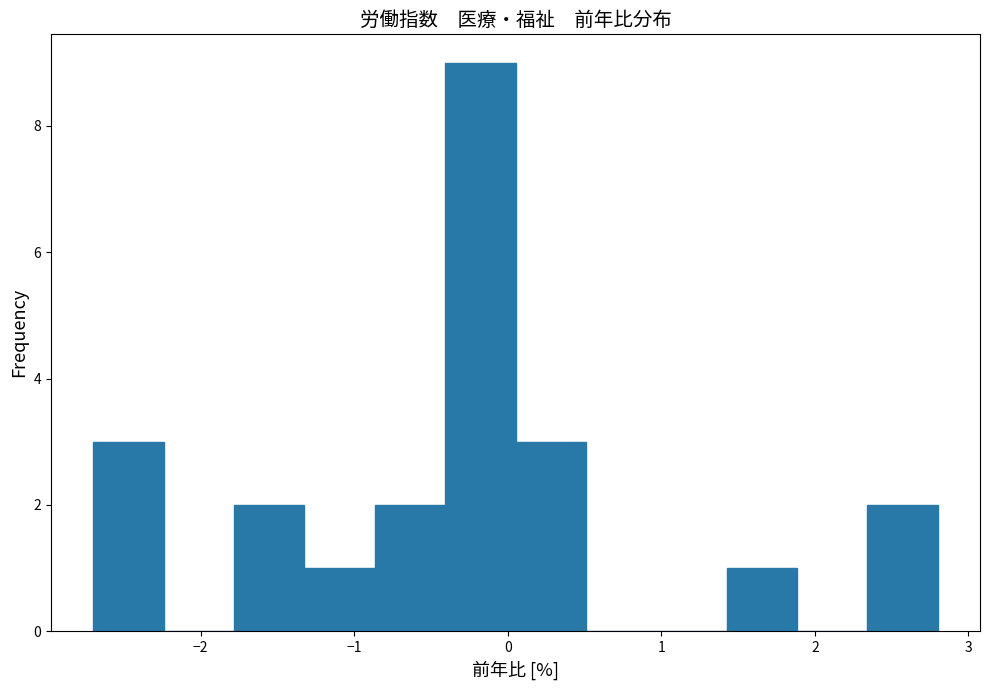

What is the height of the bar covering -0.4 to 0.1 on the x-axis? Neither the bar edges nor the heights are printed on the chart, so give them approximately, as read against the axes.

9